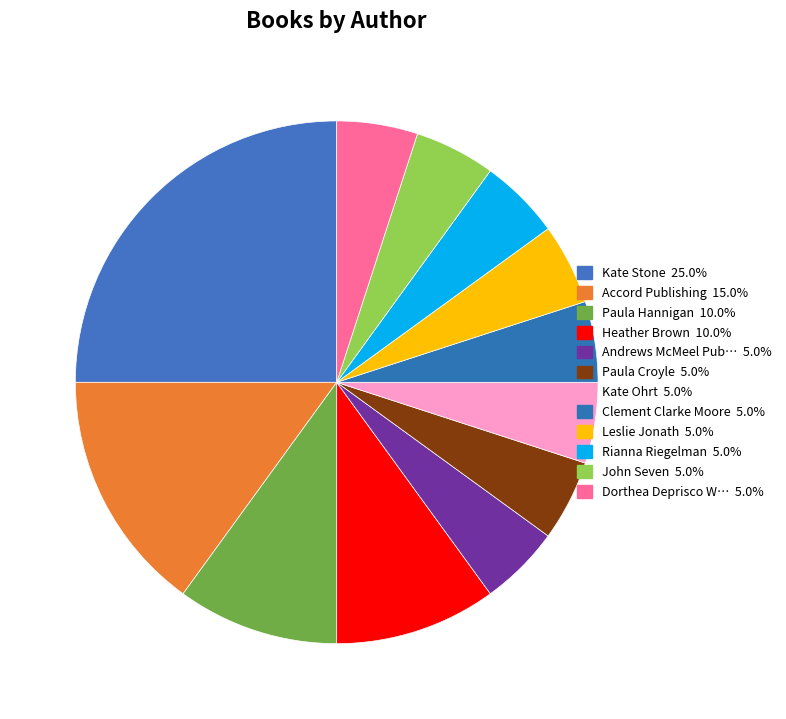

How many segments does this pie chart have?

12